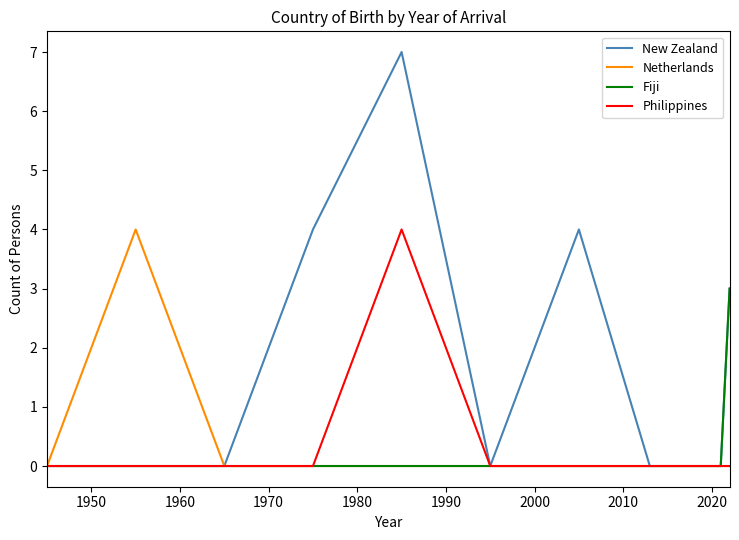

Which series has the widest spread of values?

New Zealand